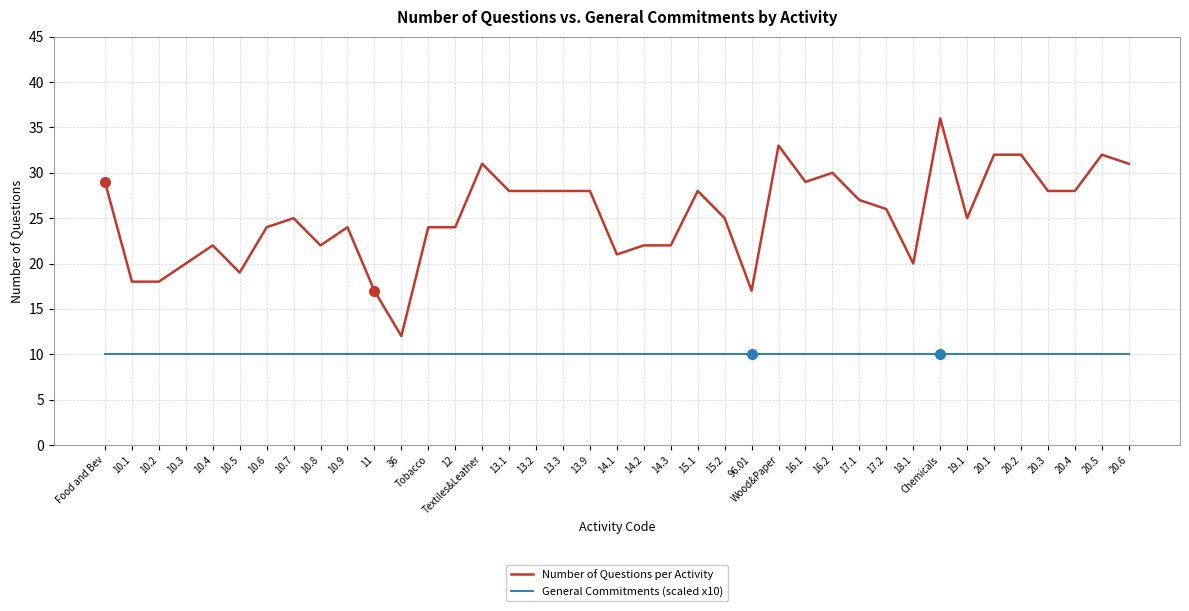

True or false: Number of Questions per Activity and General Commitments (scaled x10) intersect in this chart.

False